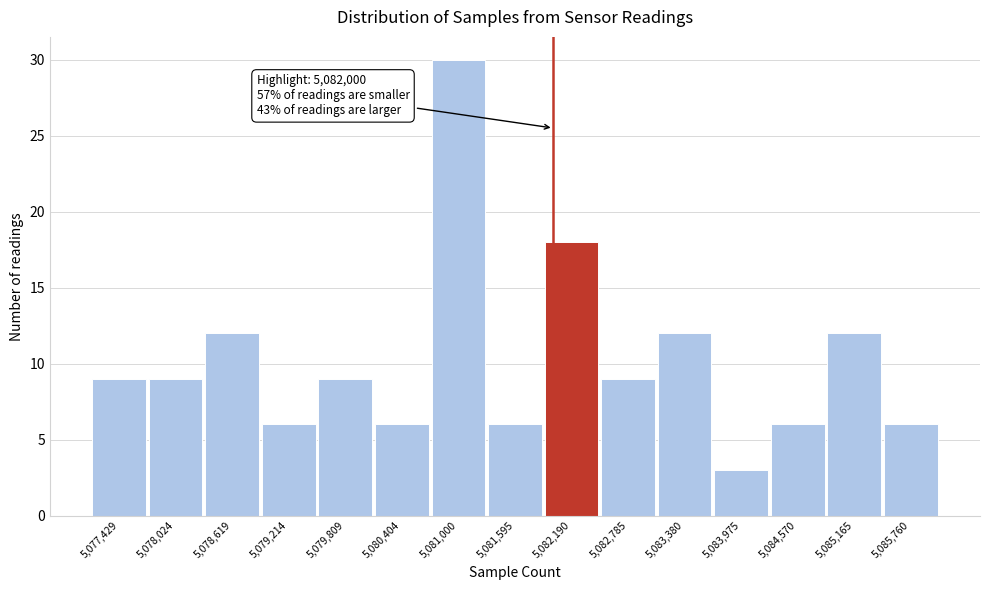

Over which range of the x-axis is the bar tallest?

5080700 to 5081300